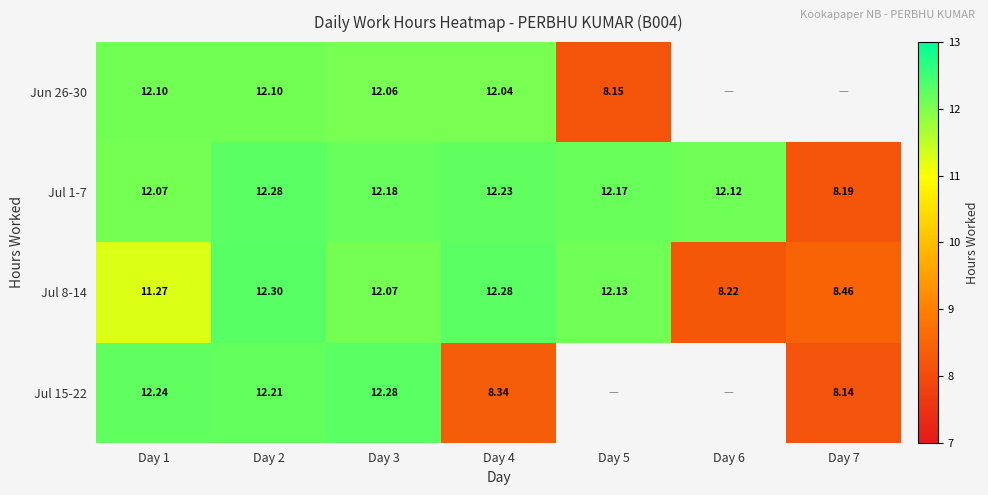

Which label corresponds to the smallest value in the chart?

Day 7